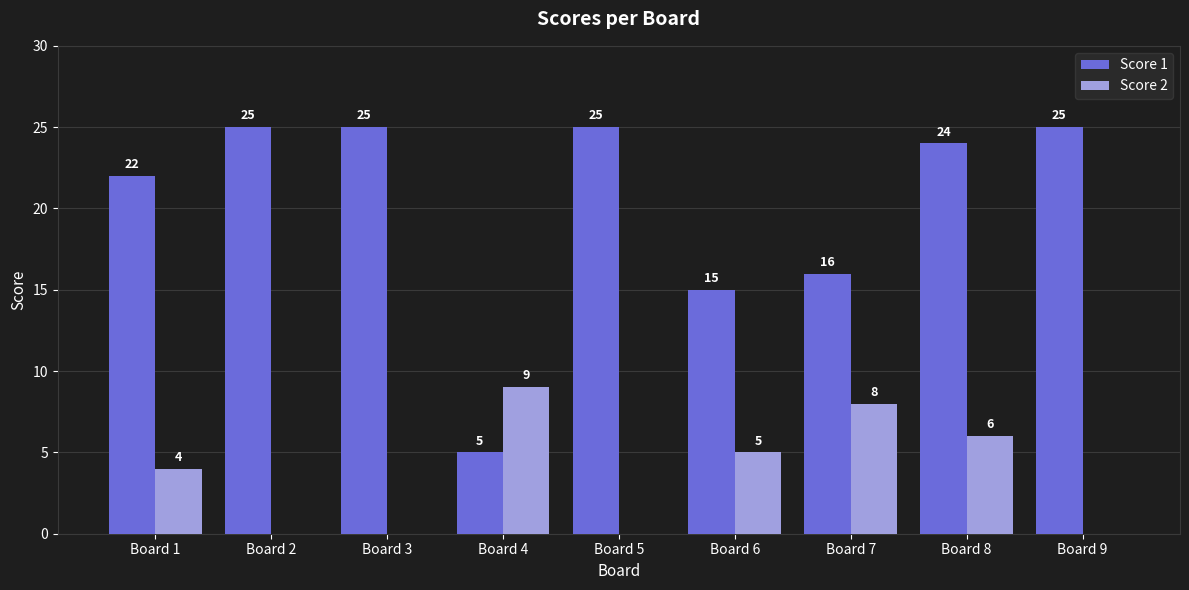

What is the maximum value shown in the chart?

25